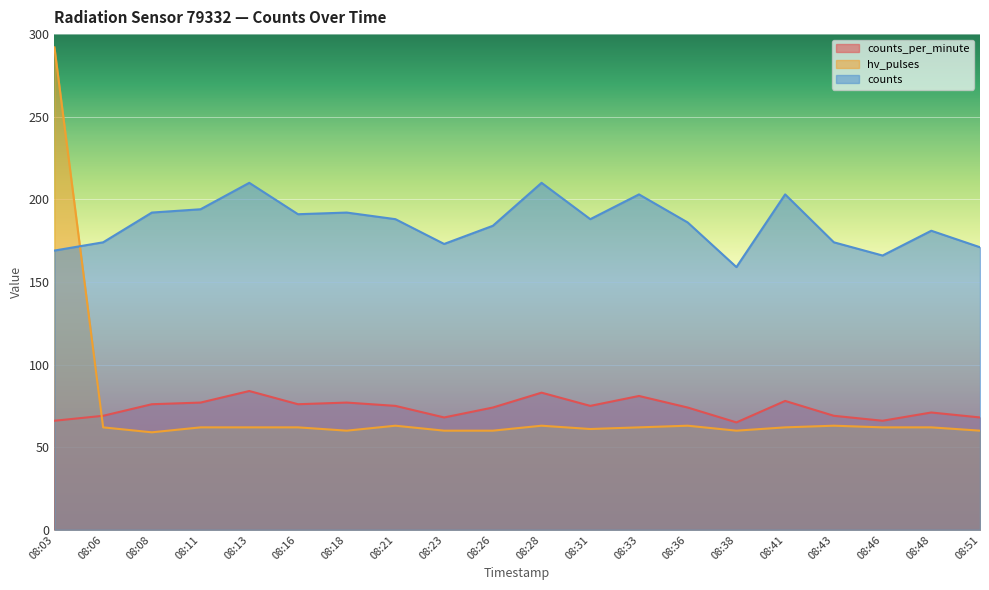

What is the sum of the hv_pulses values at 08:38 and 08:16?

122